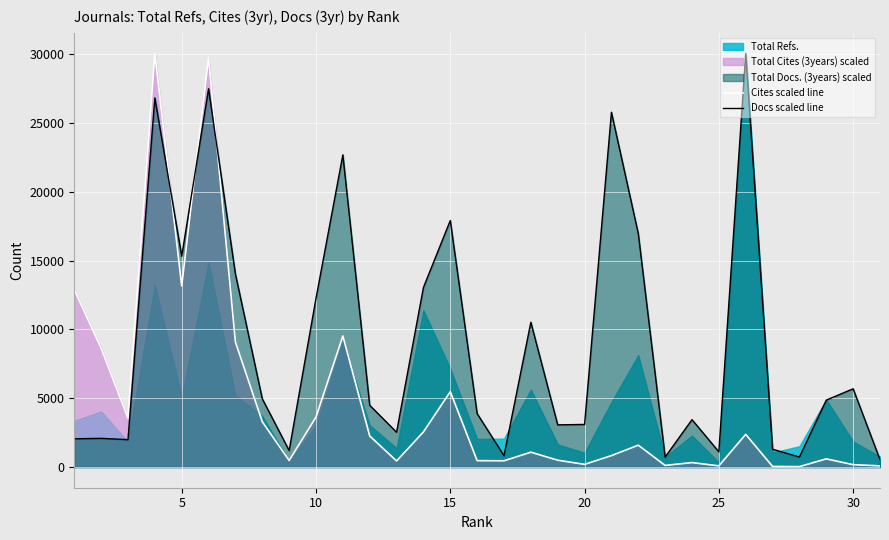

In Cites scaled line, how many points are higher than both neighbors (excluding endpoints)?

9